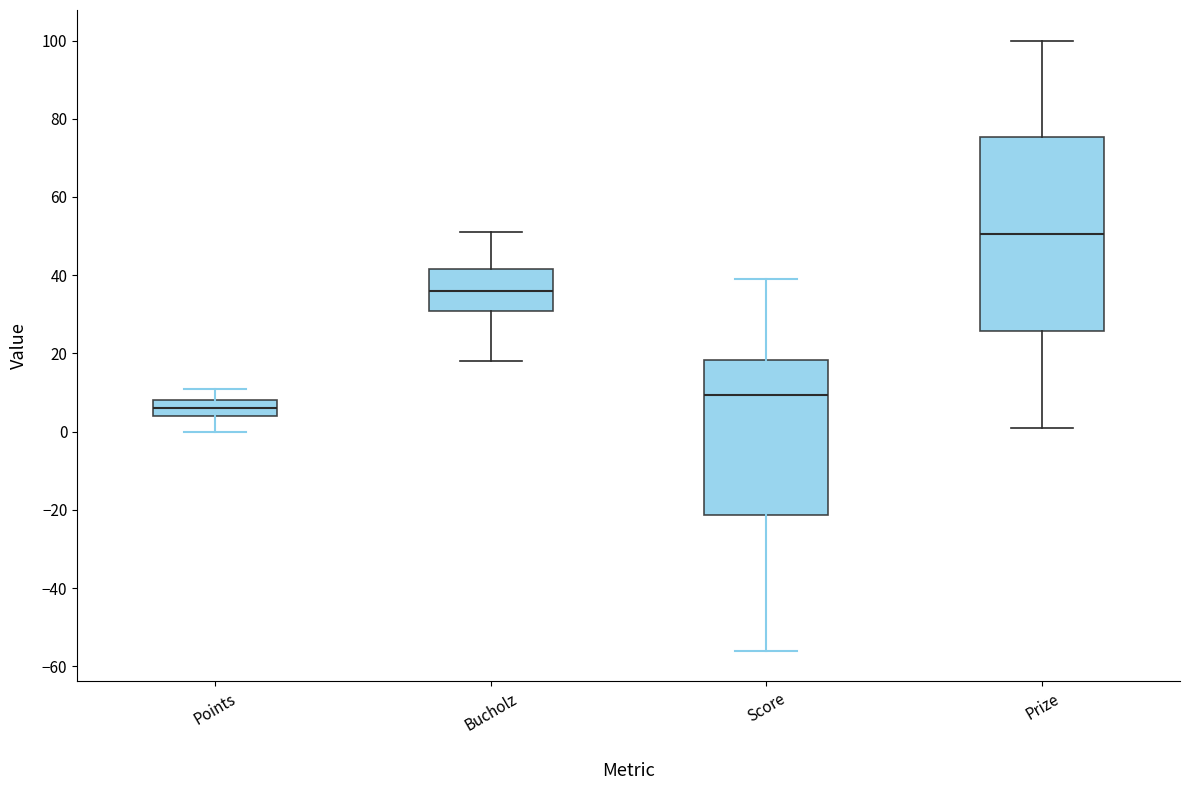

Reading left to right, read every box against the y-axis: the position of its median line, the range the box covers, and the ends of its whiskers. The values are not printed on the chart, so give them approximately, as read against the axis.

Points: median 6, box 4 to 8, whiskers 0 to 12
Bucholz: median 36, box 30 to 42, whiskers 18 to 52
Score: median 10, box -22 to 18, whiskers -56 to 40
Prize: median 50, box 26 to 76, whiskers 2 to 100